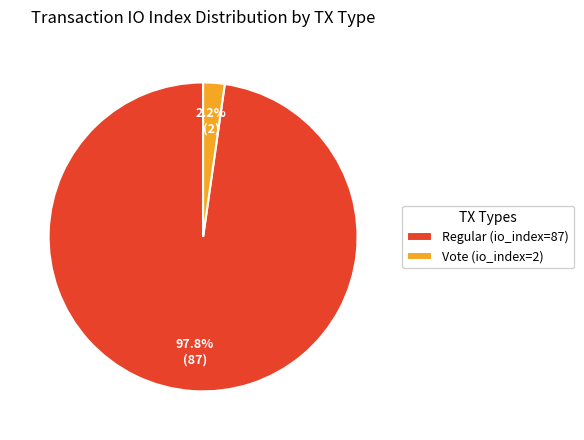

Which category has the biggest portion of the pie?

Regular (io_index=87)